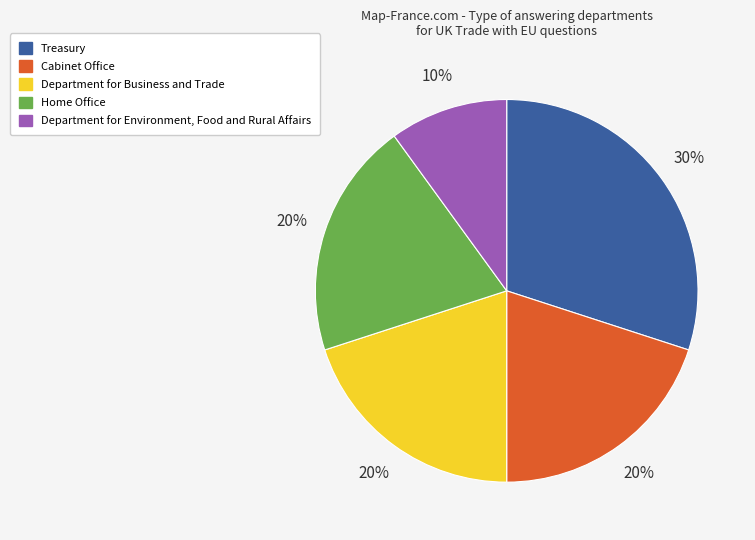

To the nearest percent, what percentage of the pie is Department for Business and Trade?

20%